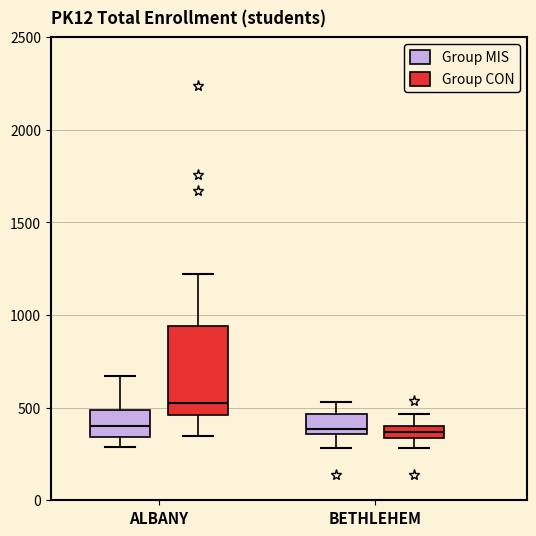

Which box has the highest median line?

ALBANY (Group CON)